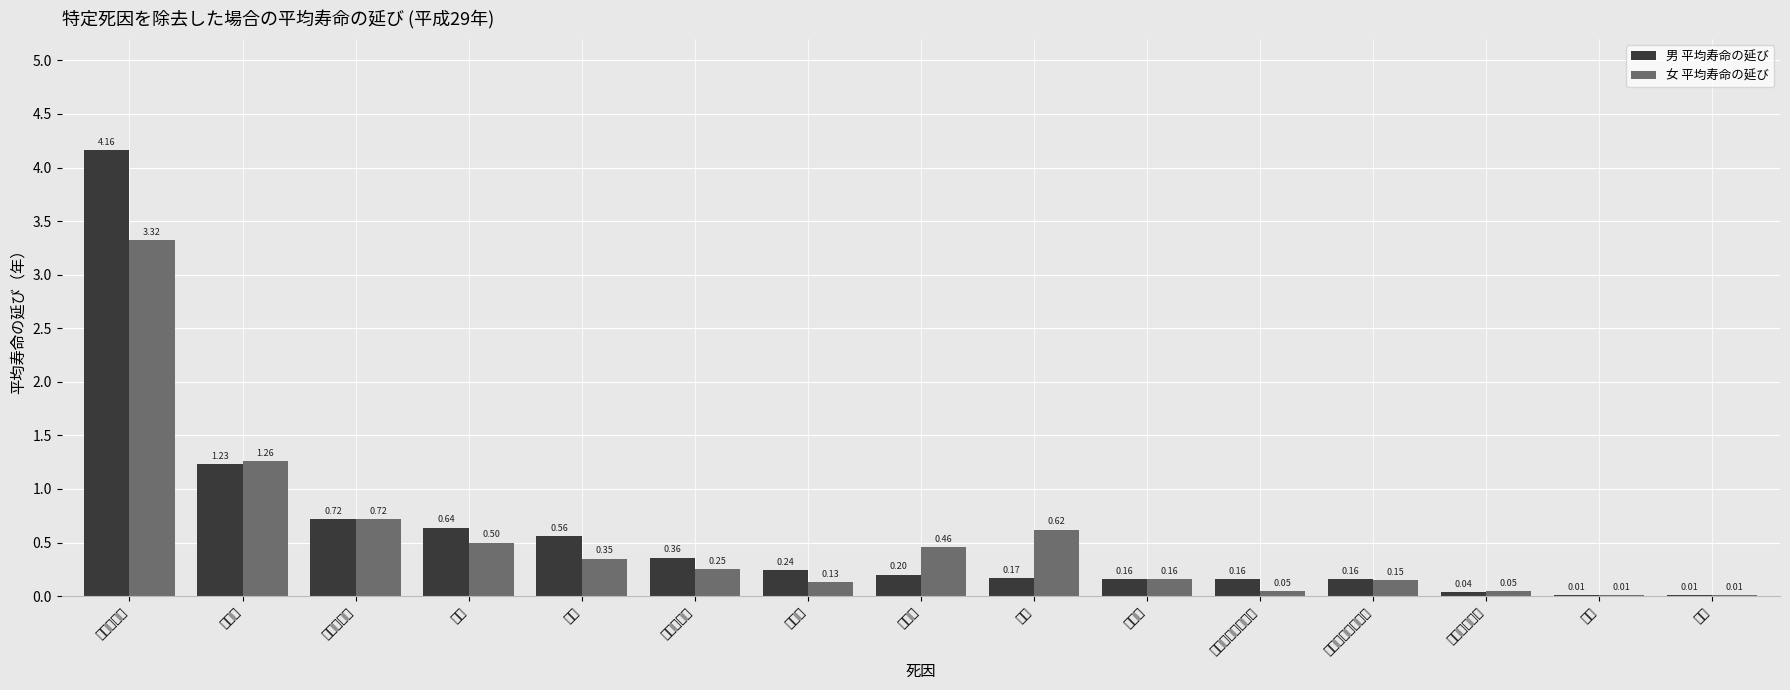

Rank the series at 糖尿病 from highest to lowest value.

女 平均寿命の延び, 男 平均寿命の延び